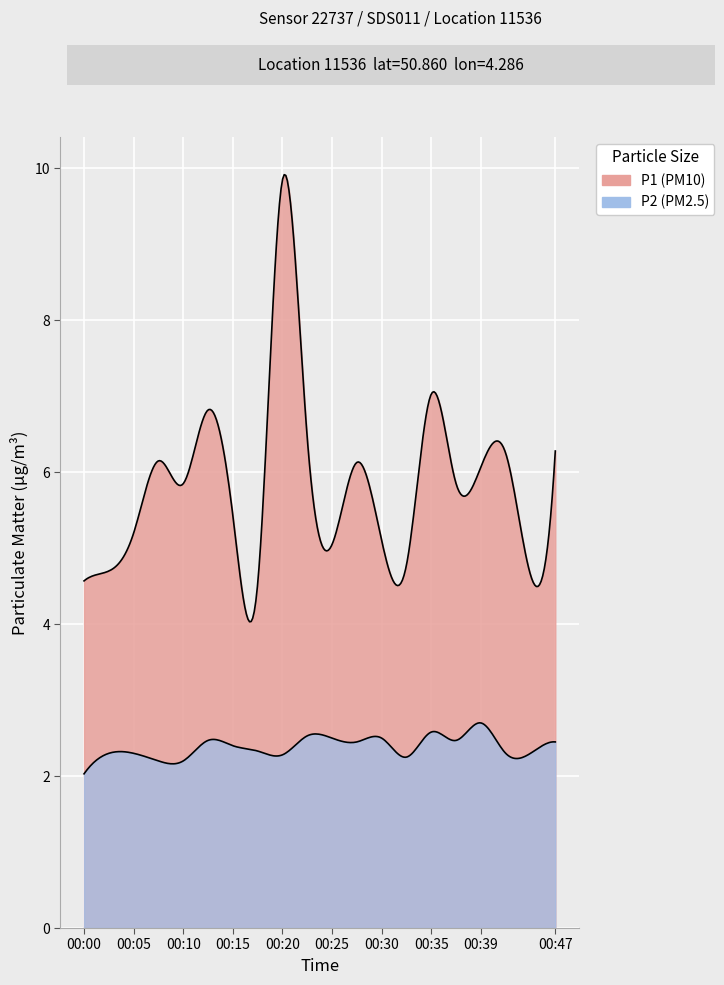

What is the sum of the P2 values at 00:37 and 00:03?

4.8